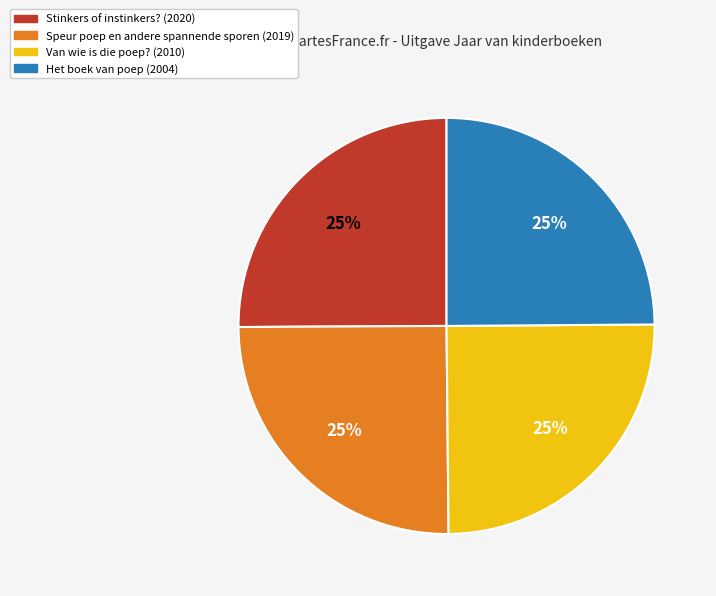

What is the ratio of the value at Stinkers of instinkers? to the value at Van wie is die poep??

1.0